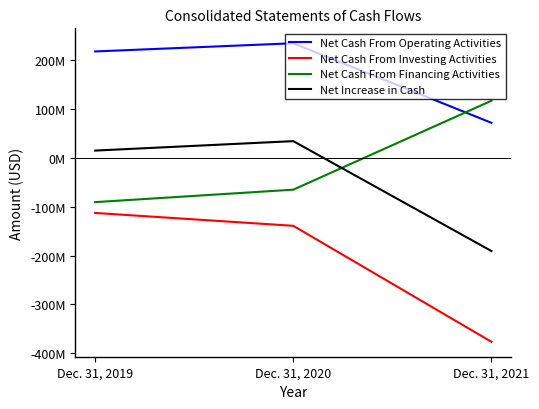

Reading right to left, transcribe all the data shown in this chart.

Net Cash From Operating Activities: Dec. 31, 2021=72135000	Dec. 31, 2020=235216000	Dec. 31, 2019=218428000
Net Cash From Investing Activities: Dec. 31, 2021=-376829000	Dec. 31, 2020=-139034000	Dec. 31, 2019=-112667000
Net Cash From Financing Activities: Dec. 31, 2021=117333000	Dec. 31, 2020=-64934000	Dec. 31, 2019=-90494000
Net Increase in Cash: Dec. 31, 2021=-190752000	Dec. 31, 2020=34555000	Dec. 31, 2019=15189000